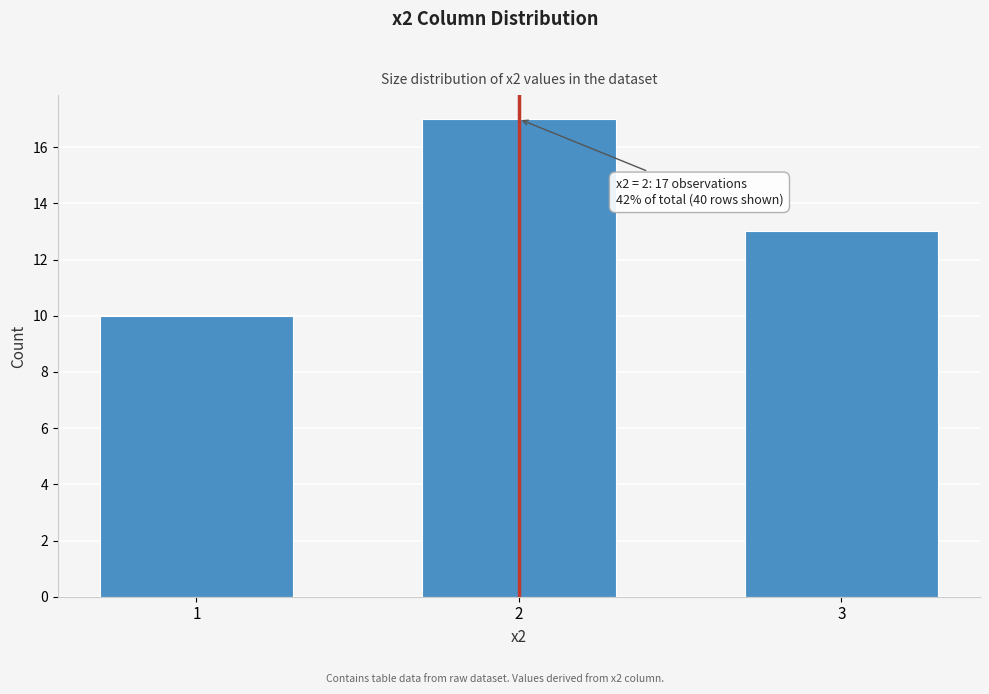

Reading left to right, transcribe all the data shown in this chart.

10	17	13